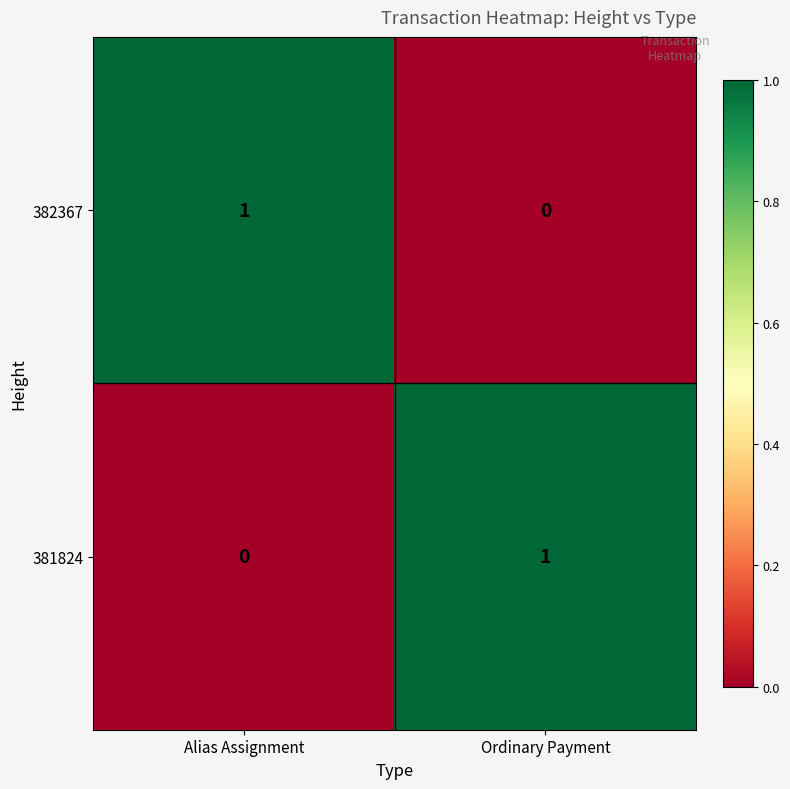

Rank the series at Alias Assignment from highest to lowest value.

382367, 381824